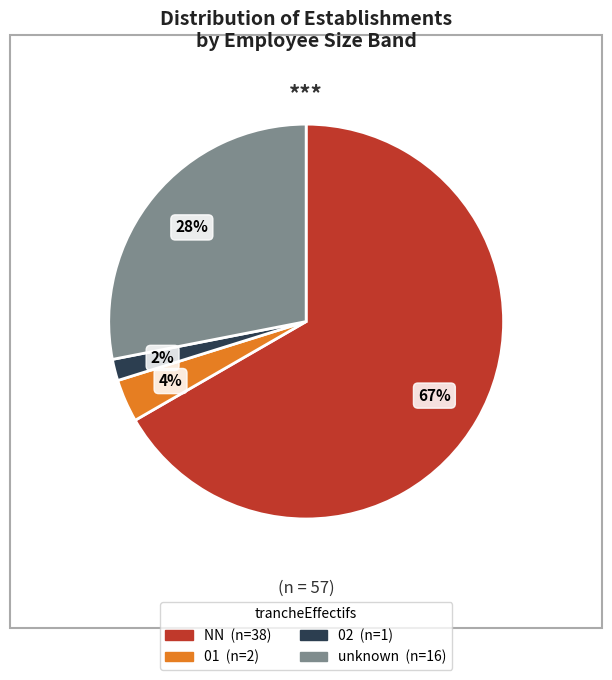

Is there a majority slice in this chart?

Yes